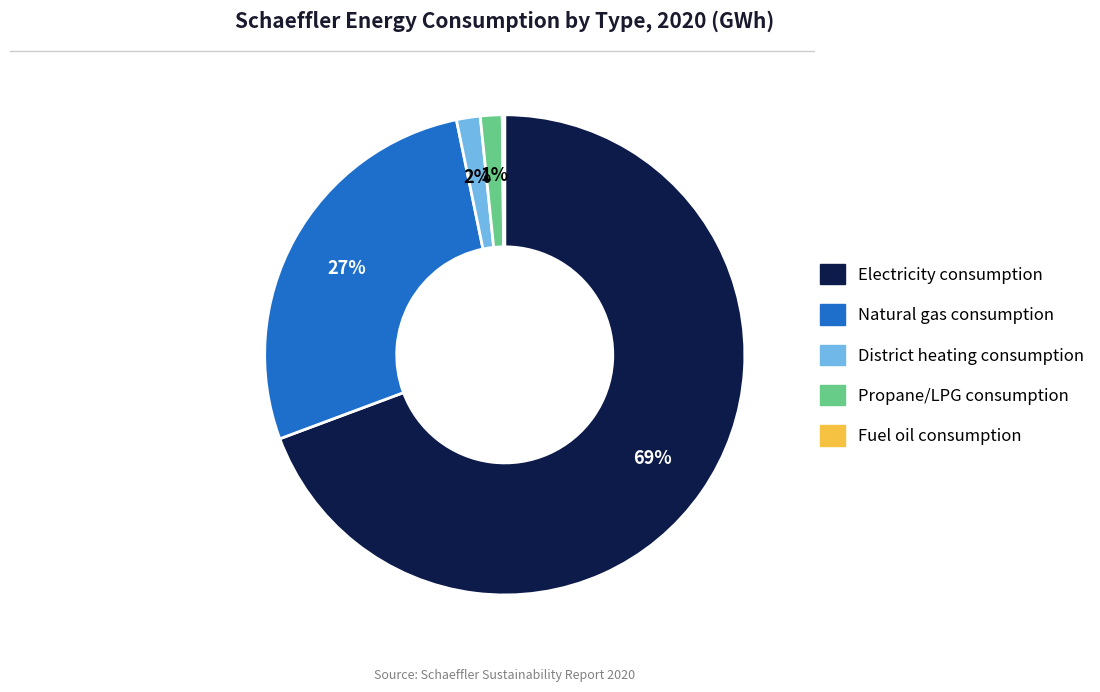

To the nearest percent, what is the difference between the Natural gas consumption and Electricity consumption slice percentages?

42%